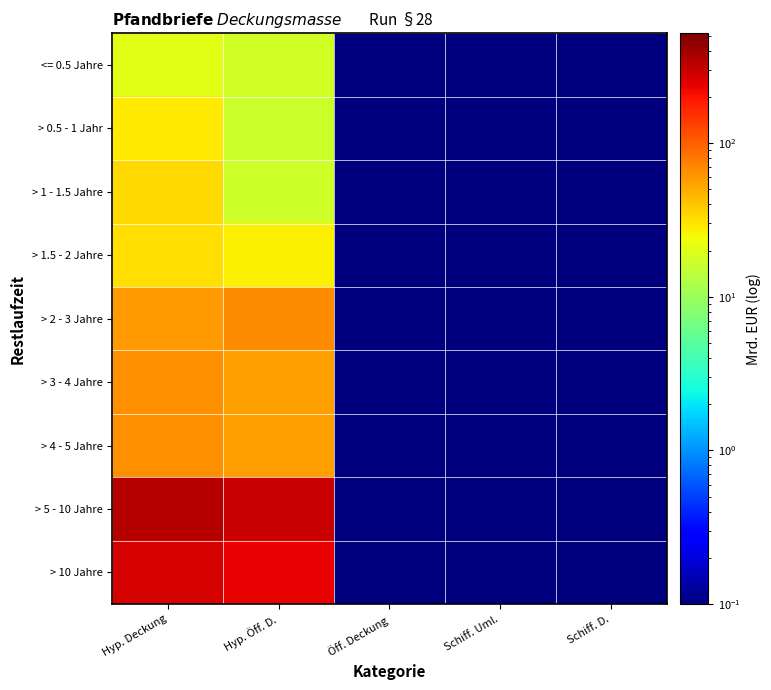

What is the total value across all series at Schiff. Uml.?

0.1